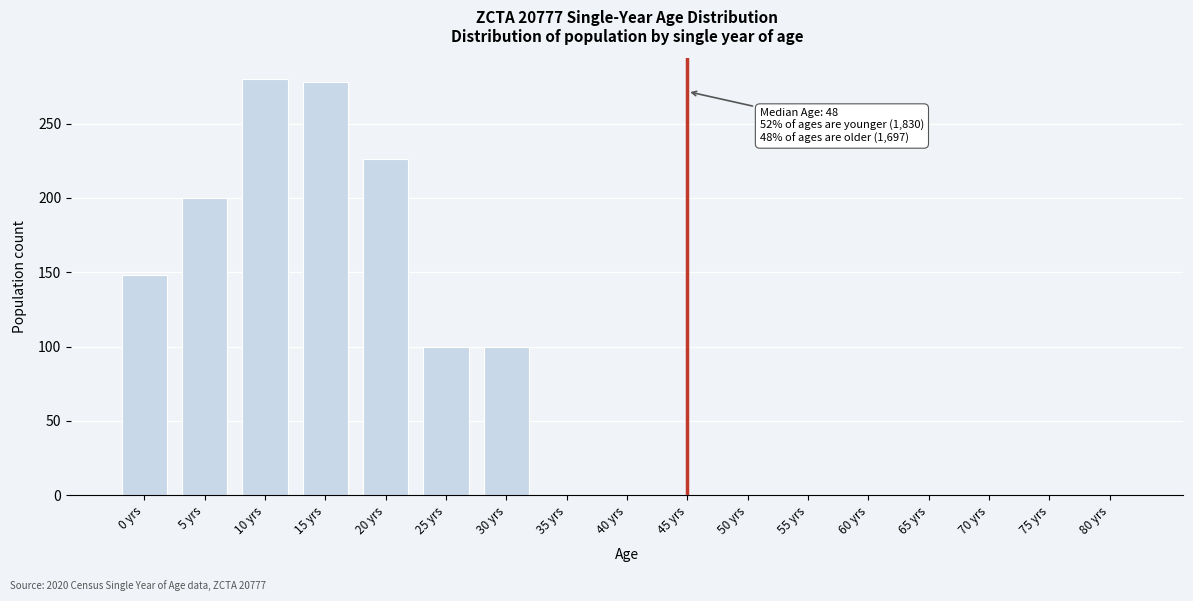

Reading right to left, what are all the values shown in this chart?

80 yrs=0	75 yrs=0	70 yrs=0	65 yrs=0	60 yrs=0	55 yrs=0	50 yrs=0	45 yrs=0	40 yrs=0	35 yrs=0	30 yrs=100	25 yrs=100	20 yrs=226	15 yrs=278	10 yrs=280	5 yrs=200	0 yrs=148